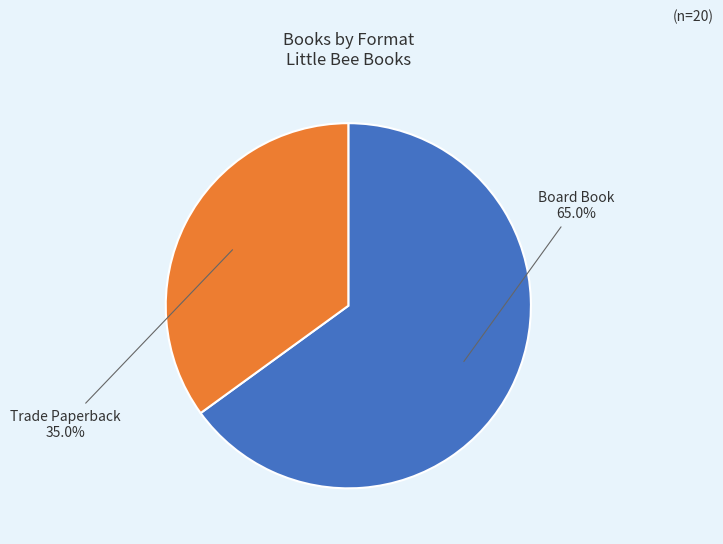

What is the total percentage of Board Book and Trade Paperback?

100.0%